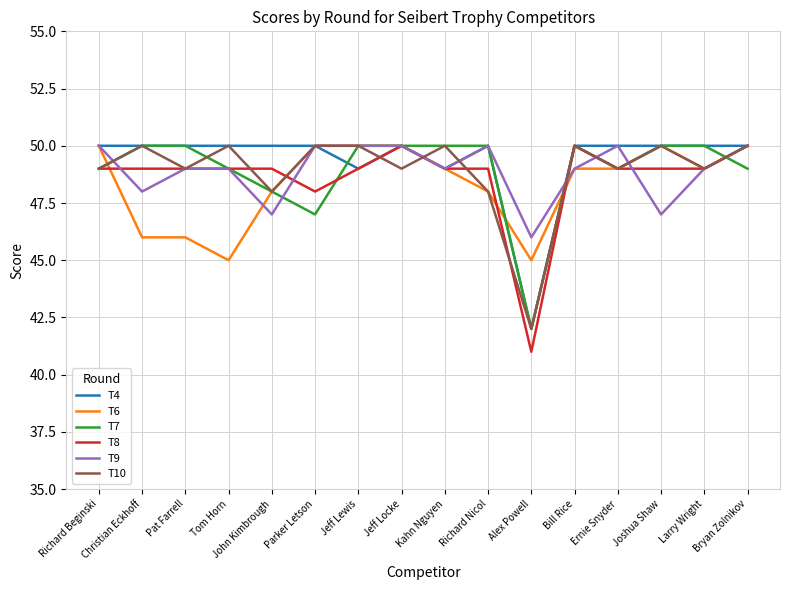

Is it true that T7 equals 25 at Parker Letson?

False